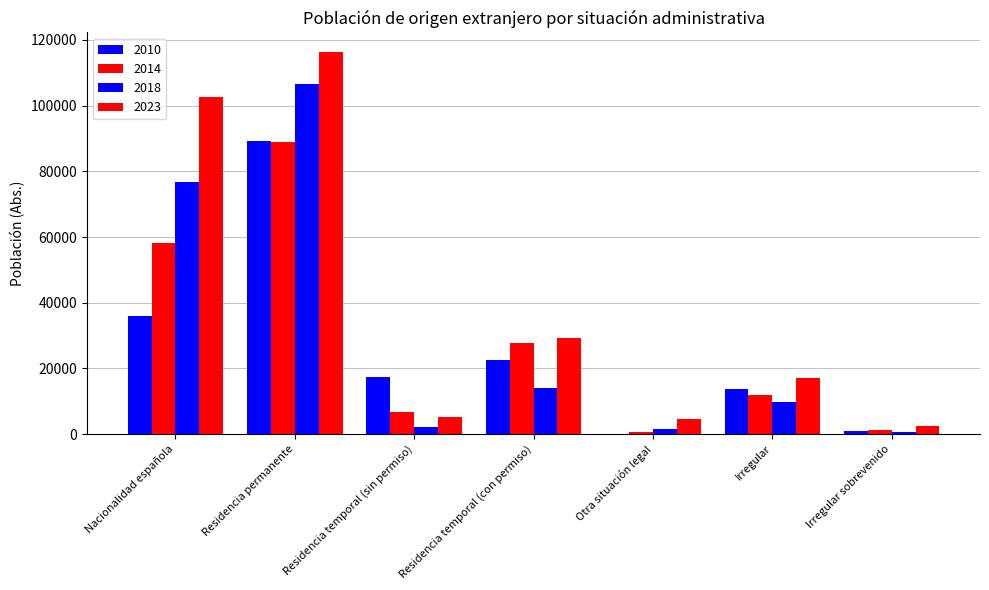

How many data points does each series have?

7